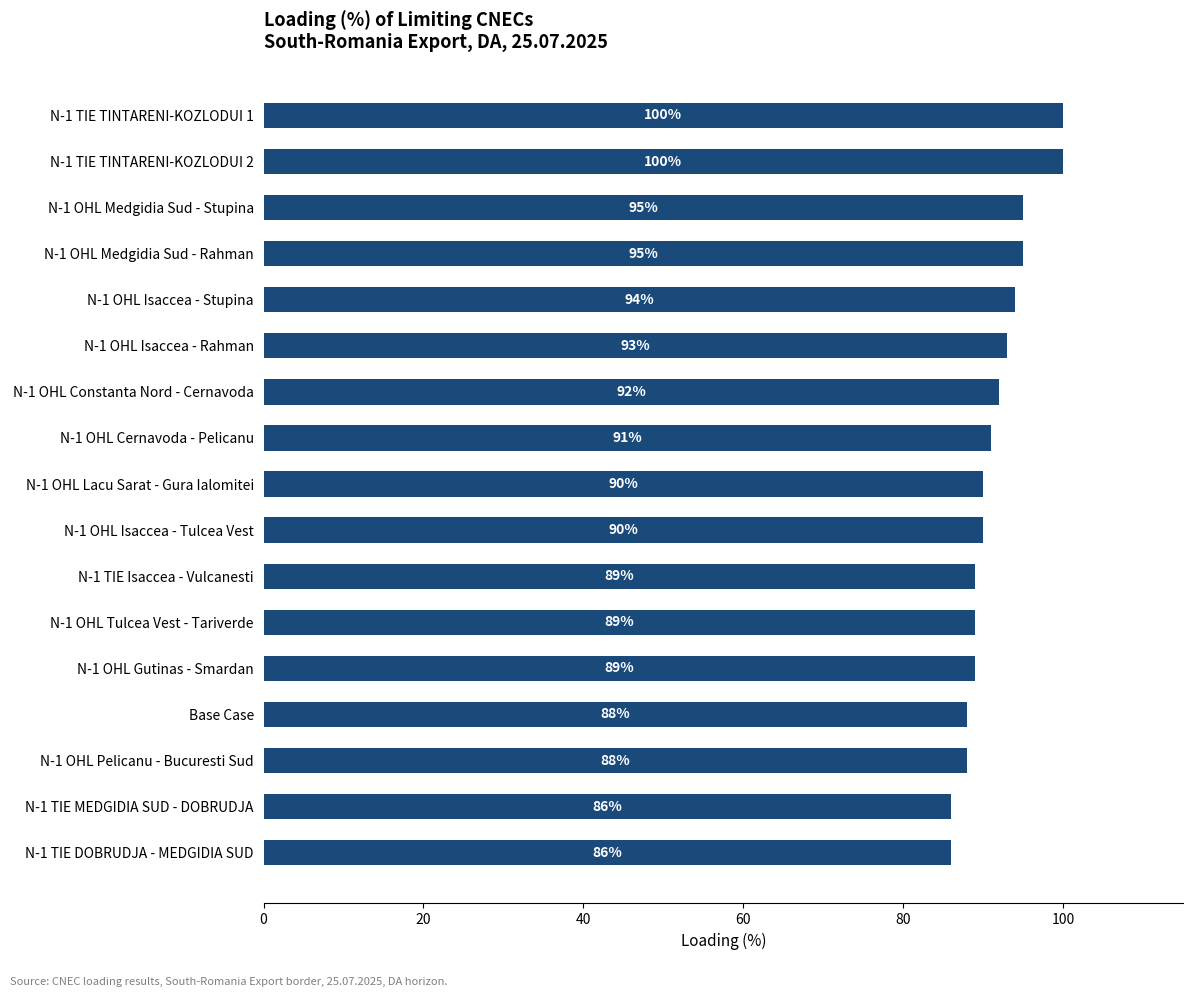

Approximately how many times larger is the value at N-1 TIE DOBRUDJA - MEDGIDIA SUD compared to N-1 OHL Tulcea Vest - Tariverde?

1.0